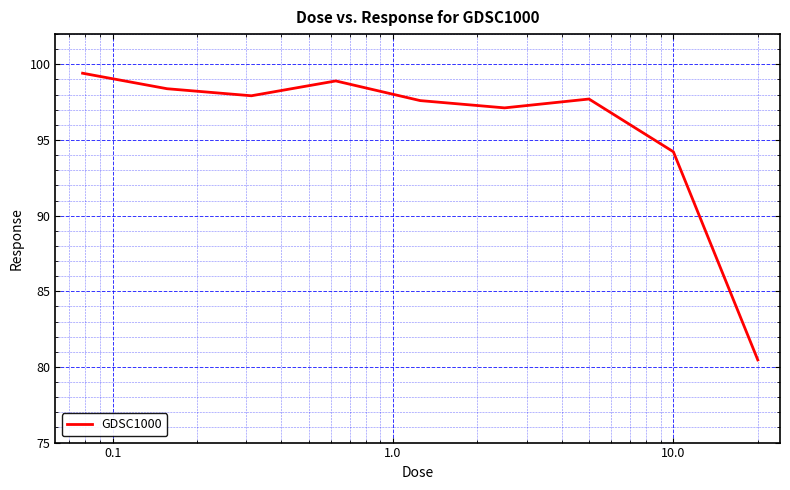

What is the greatest value displayed?

99.4